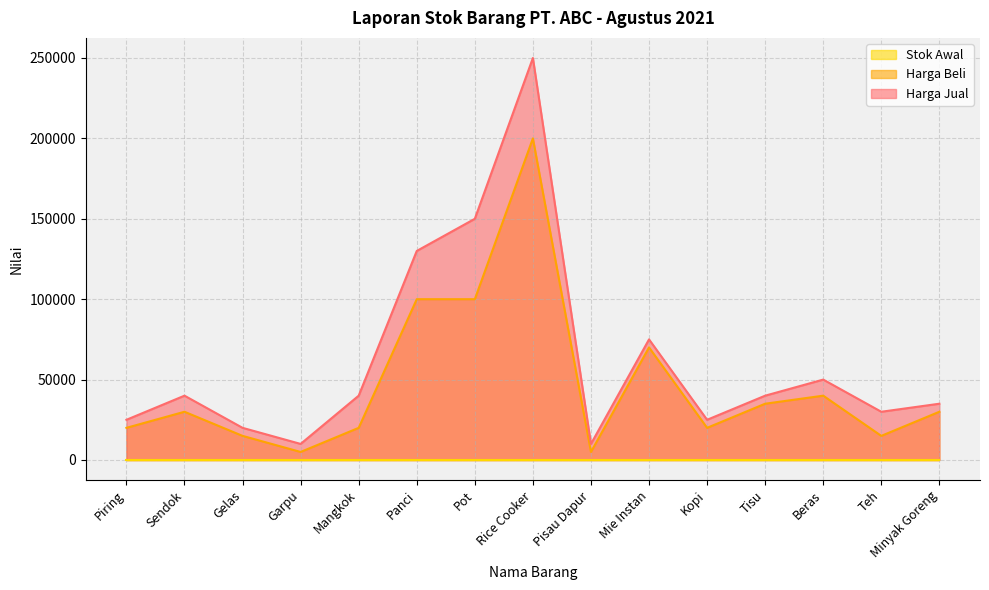

Which category has the highest value in the Harga Beli series?

Rice Cooker